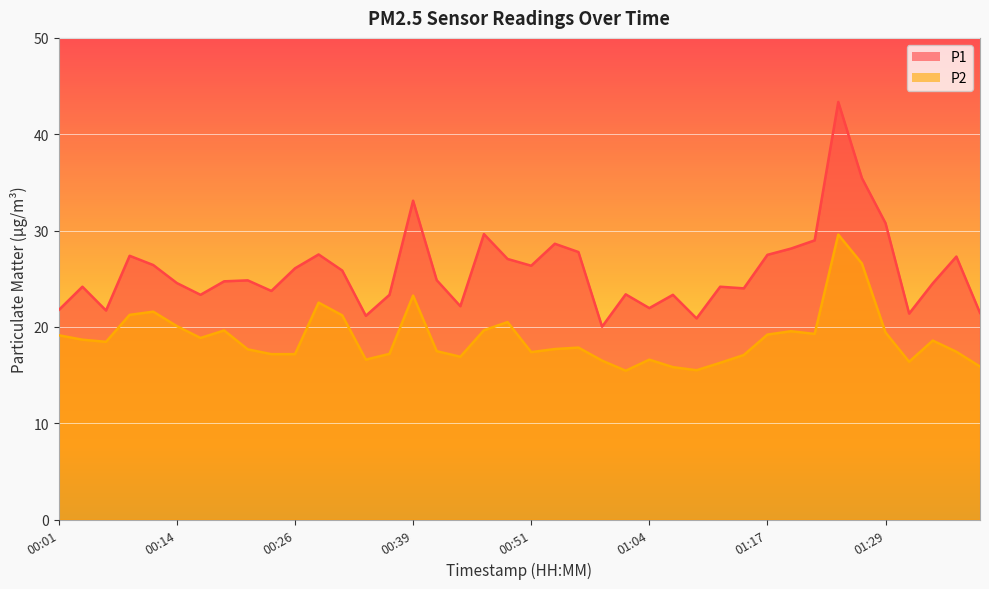

Which has a higher value, 00:14 or 00:56?

00:56